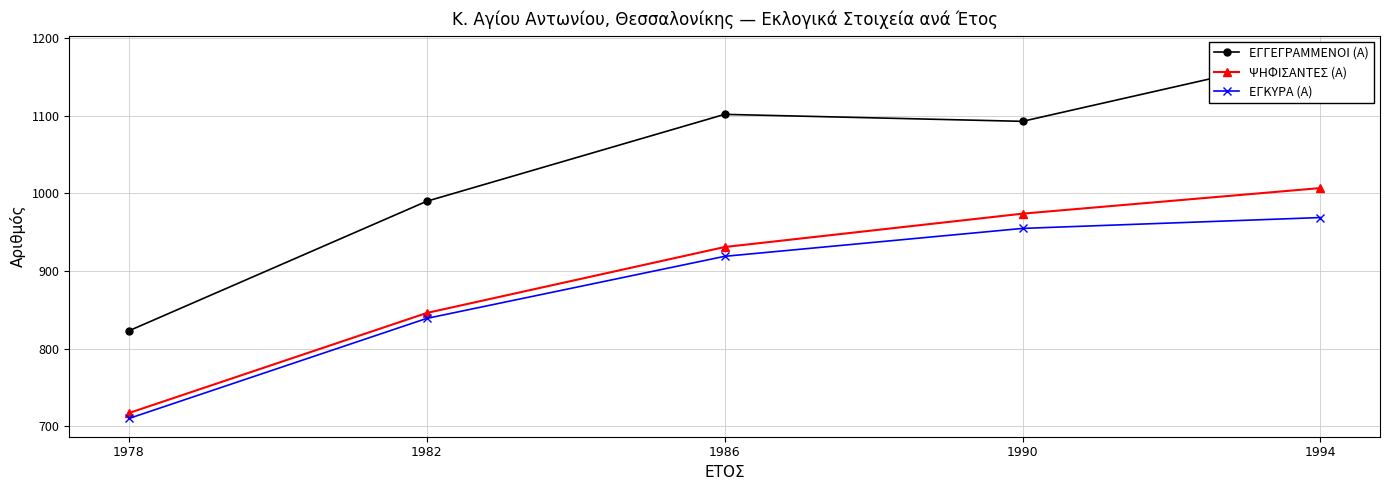

Is the value of ΕΓΚΥΡΑ (Α) at 1978 greater than the value of ΕΓΓΕΓΡΑΜΜΕΝΟΙ (Α) at 1982?

No